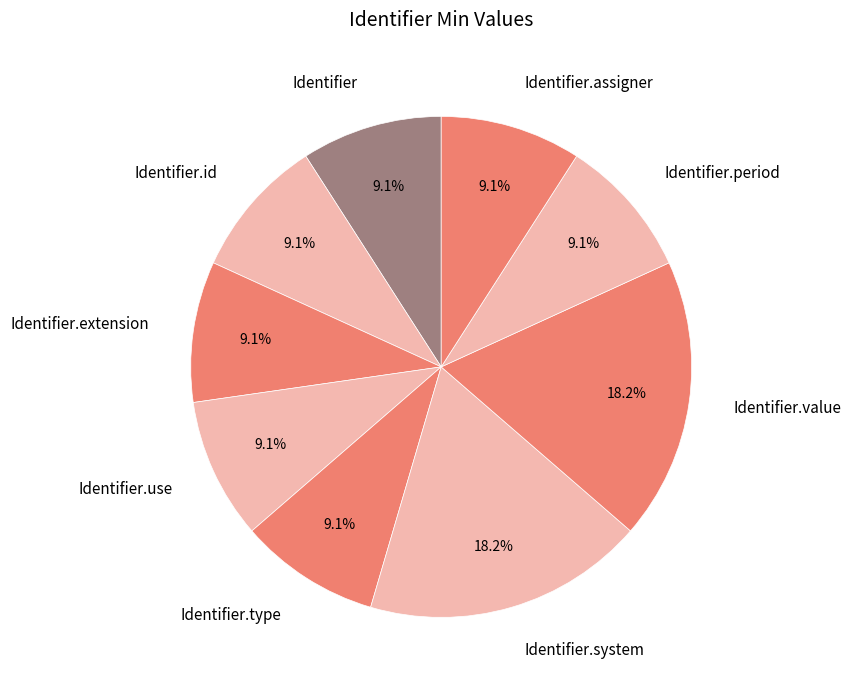

Is the sum of Identifier.type and Identifier.value greater than half?

No